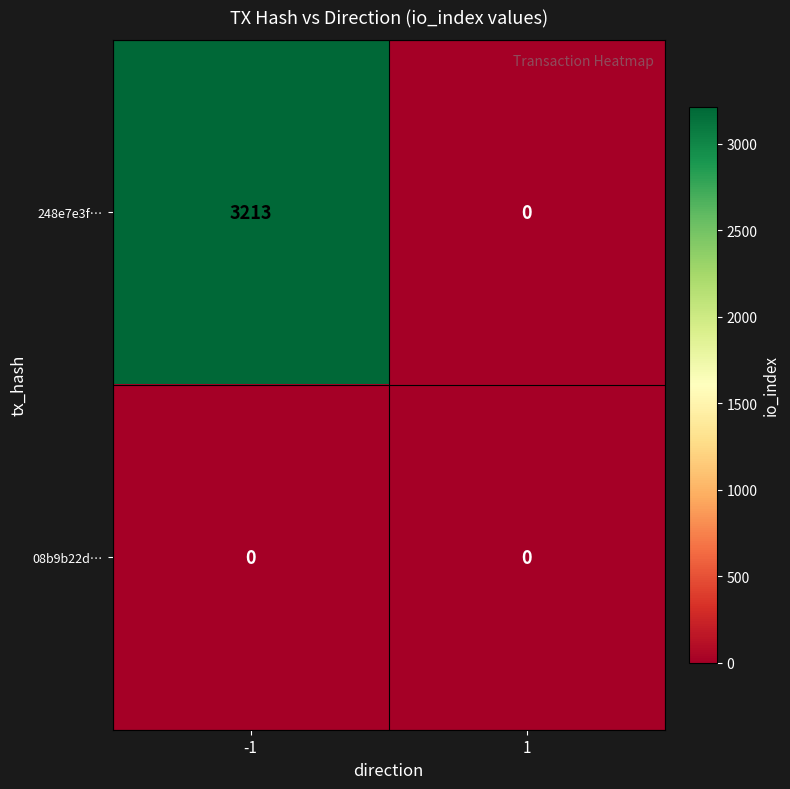

Which series has the largest total across all categories?

248e7e3f…